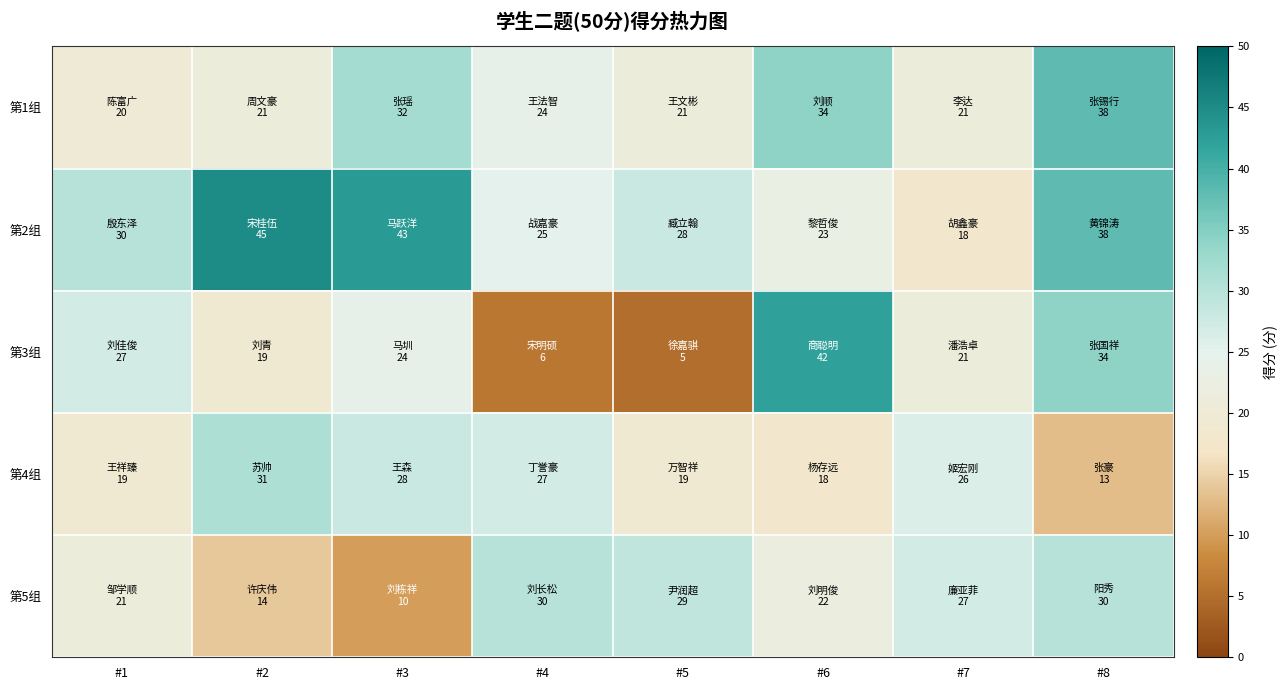

What is the maximum value shown in the chart?

45